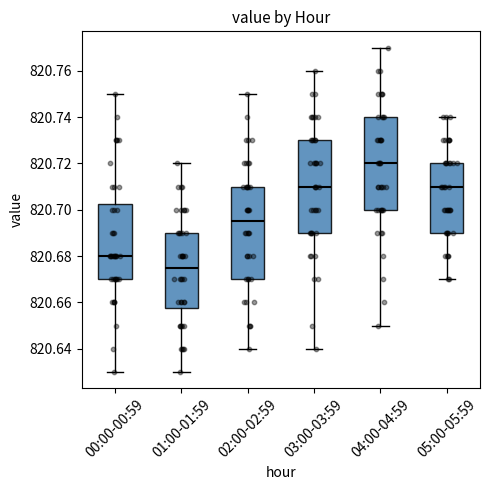

Reading left to right, transcribe this box plot: for each box, give where its median line is, the range the box spans, and where its two whiskers end, as read against the y-axis. The values are not printed on the chart, so give them approximately, as read against the axis.

00:00-00:59: median 820.680, box 820.670 to 820.702, whiskers 820.630 to 820.750
01:00-01:59: median 820.676, box 820.658 to 820.690, whiskers 820.630 to 820.720
02:00-02:59: median 820.696, box 820.670 to 820.710, whiskers 820.640 to 820.750
03:00-03:59: median 820.710, box 820.690 to 820.730, whiskers 820.640 to 820.760
04:00-04:59: median 820.720, box 820.700 to 820.740, whiskers 820.650 to 820.770
05:00-05:59: median 820.710, box 820.690 to 820.720, whiskers 820.670 to 820.740